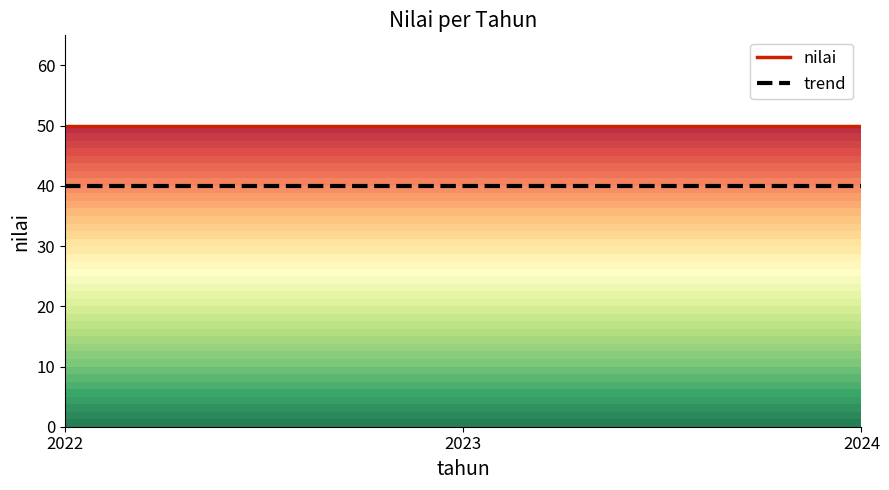

What are all the series names shown in the legend?

nilai, trend